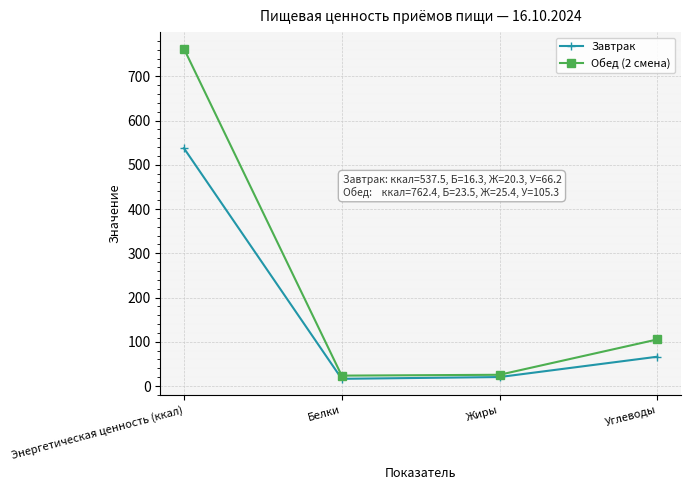

What is the average value of the Завтрак series?

160.1